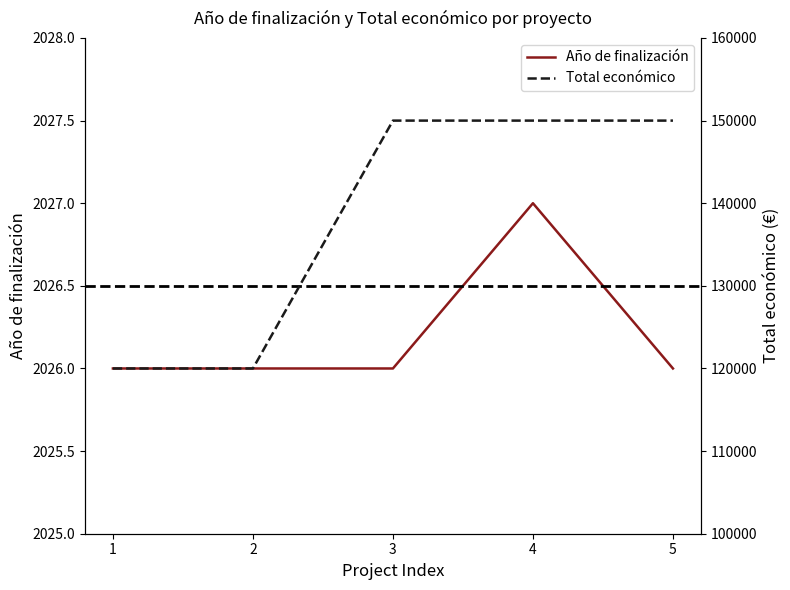

How many Total económico values are between 120000 and 150000?

5